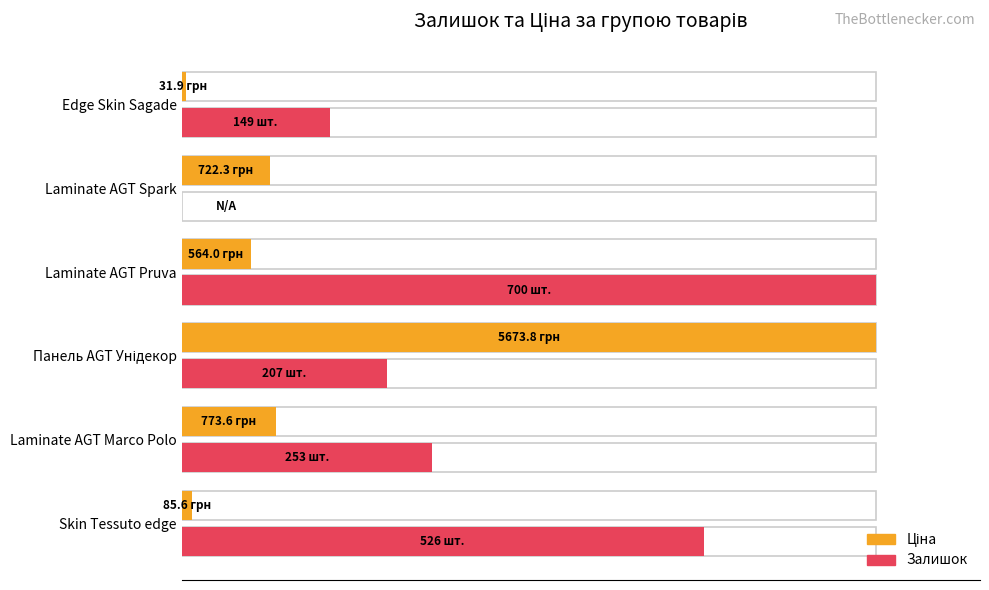

What is the value of the Залишок (normalized %) bar at the 3rd from the left?

29.5